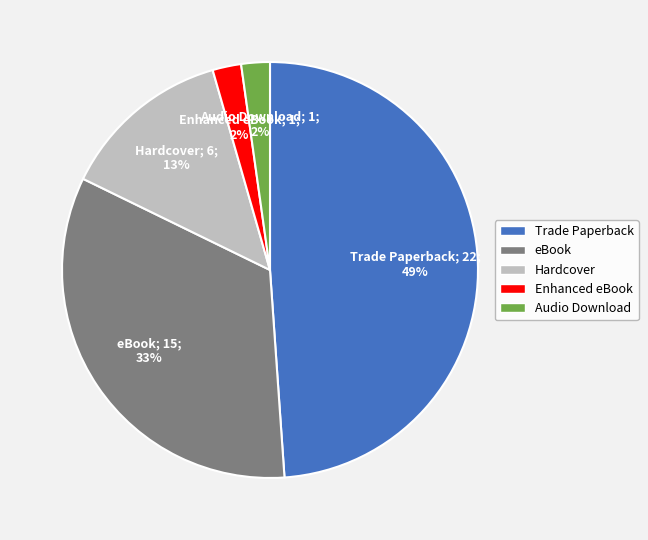

Between Hardcover and Enhanced eBook, which is larger?

Hardcover